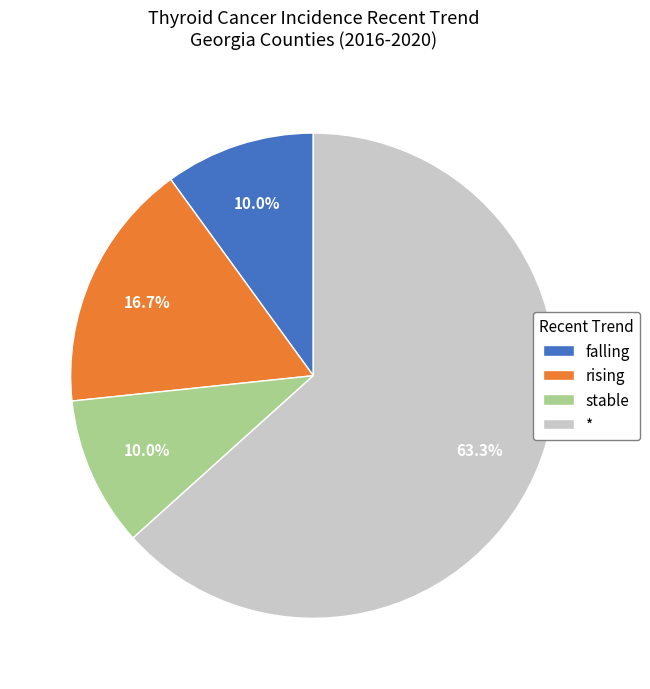

Approximately how many times larger is the value at stable compared to falling?

1.0